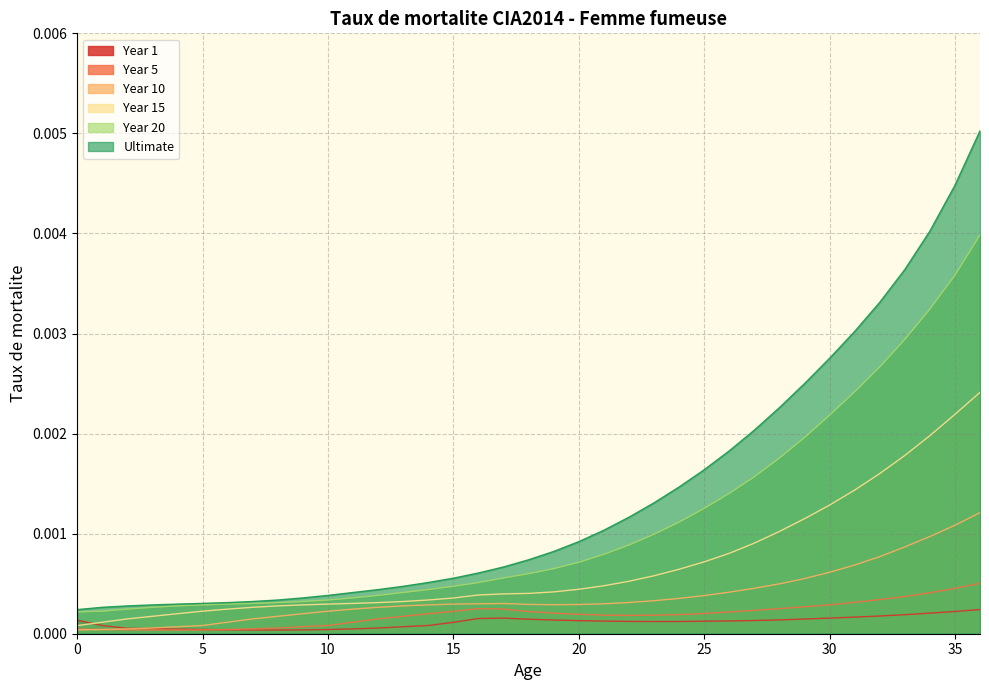

True or false: Year 10 and Year 5 intersect in this chart.

False